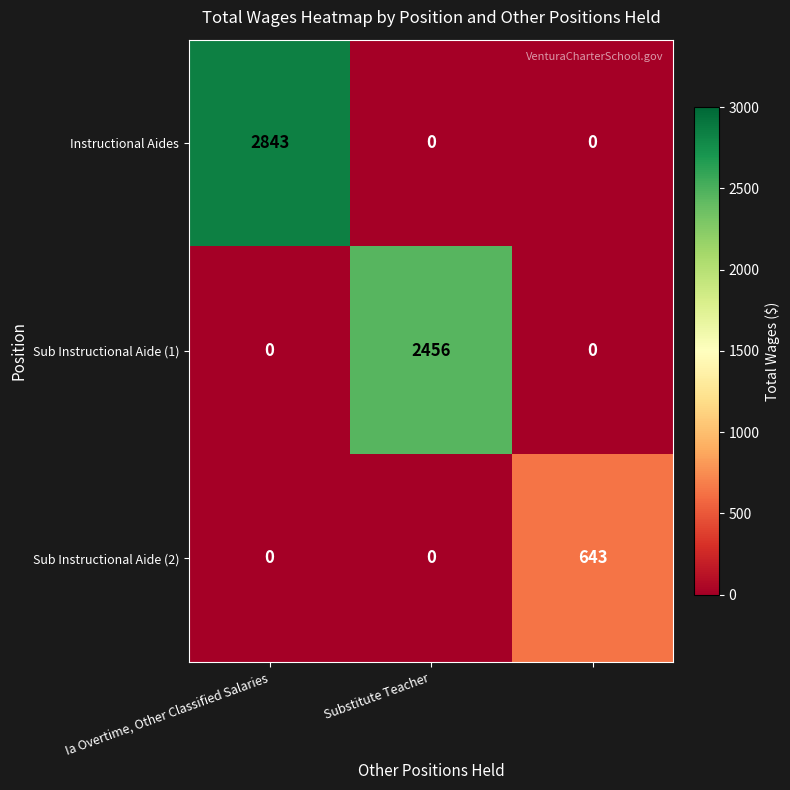

Reading left to right, transcribe all the data shown in this chart.

Instructional Aides: 2843	0	0
Sub Instructional Aide (1): 0	2456	0
Sub Instructional Aide (2): 0	0	643